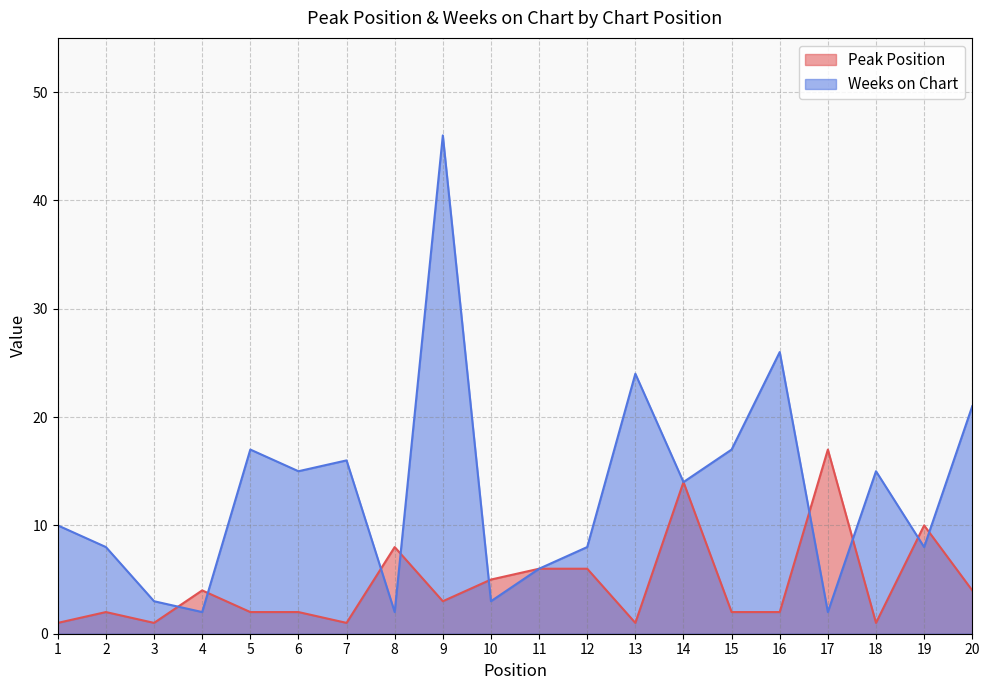

The value of Peak Position at 9 is 1. True or false?

False